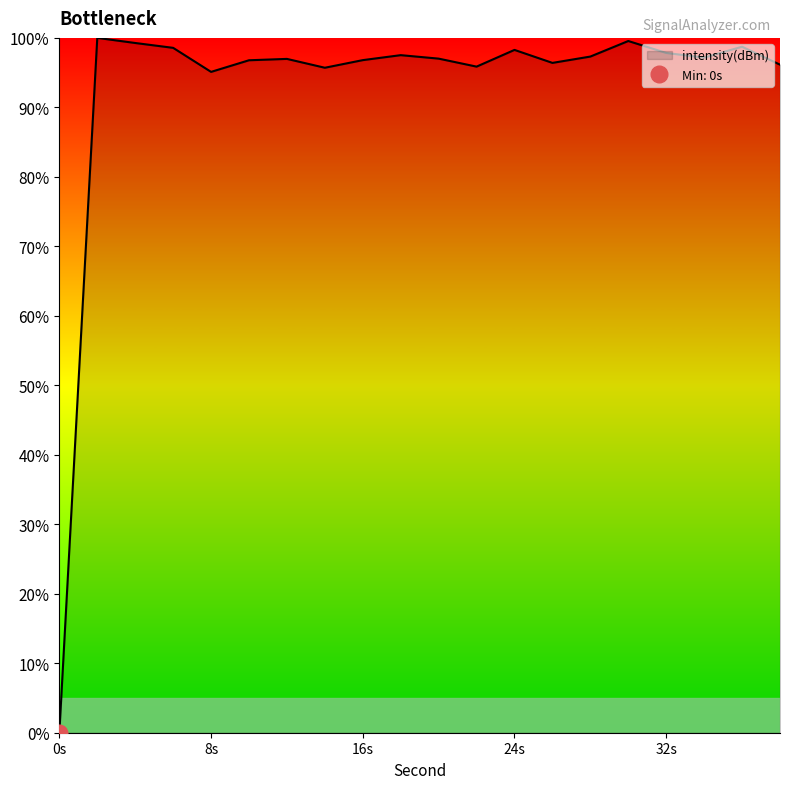

At which category does the chart reach its peak across all series?

2